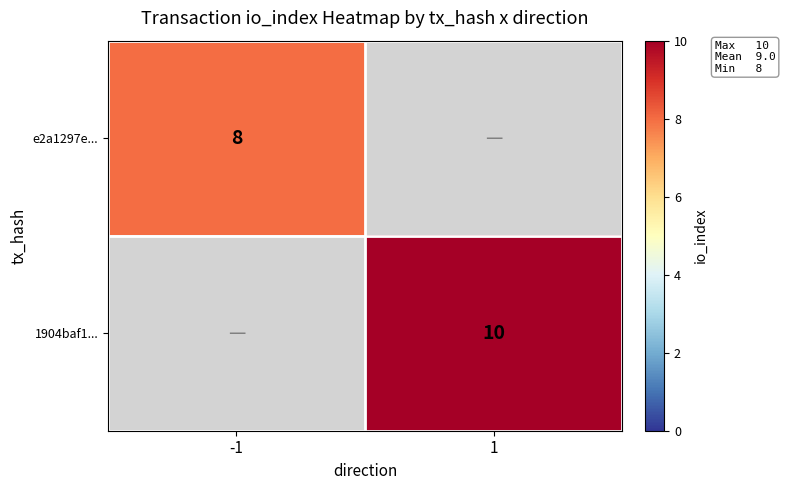

The value of 1904baf1... at 1 is 10. True or false?

True